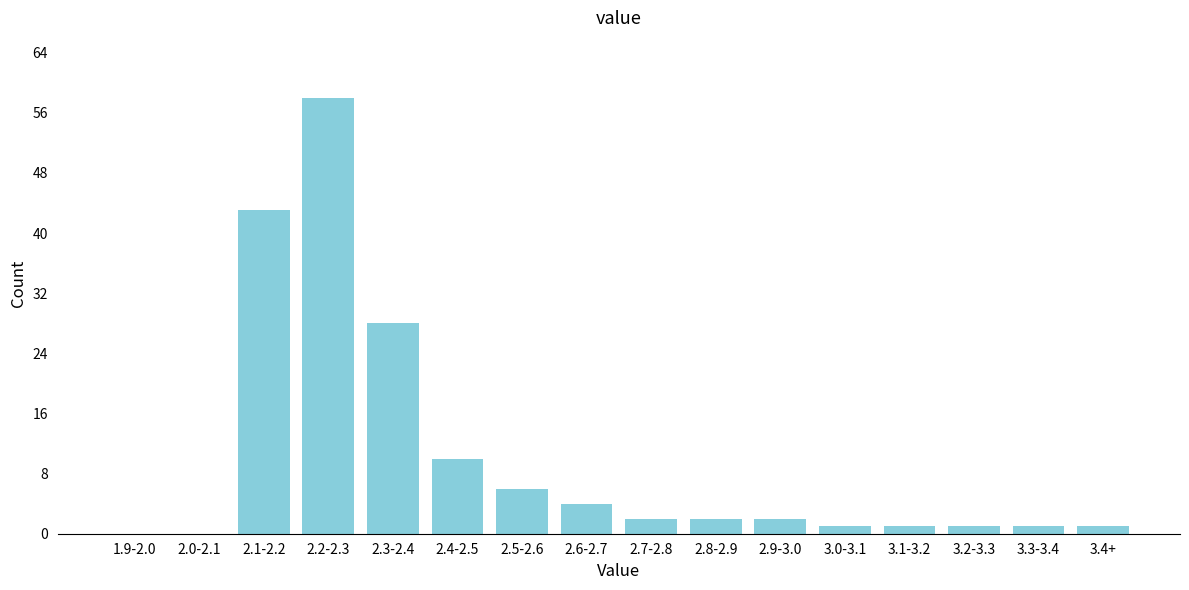

Reading left to right, list all the values displayed in this chart.

1.9-2.0=0	2.0-2.1=0	2.1-2.2=43	2.2-2.3=58	2.3-2.4=28	2.4-2.5=10	2.5-2.6=6	2.6-2.7=4	2.7-2.8=2	2.8-2.9=2	2.9-3.0=2	3.0-3.1=1	3.1-3.2=1	3.2-3.3=1	3.3-3.4=1	3.4+=1